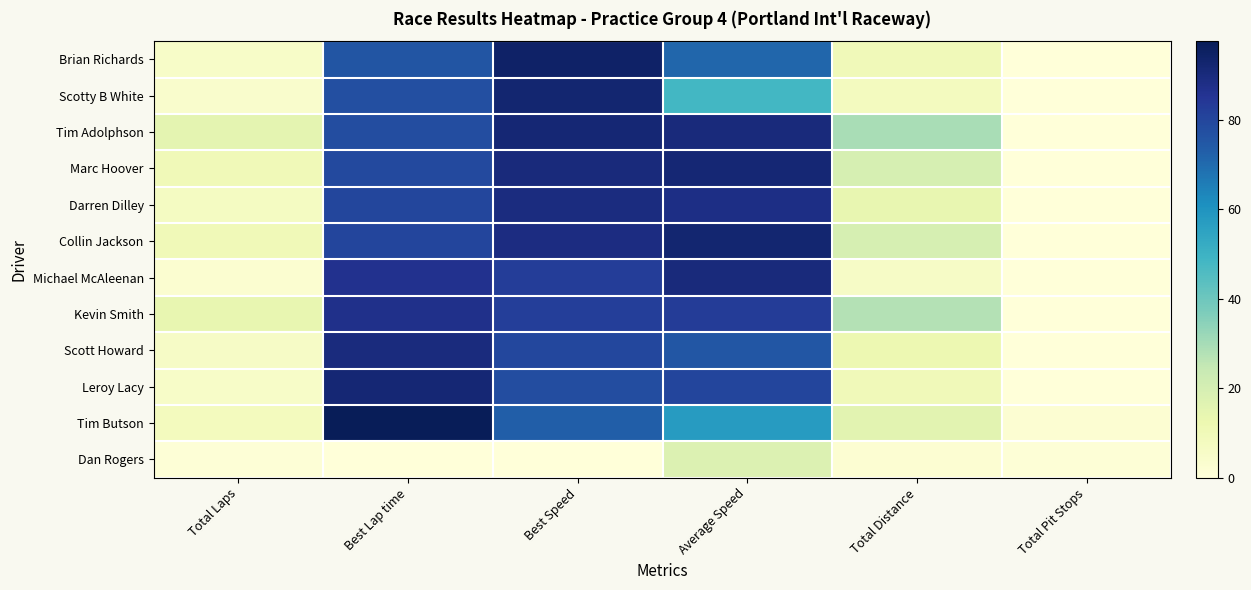

Reading right to left, list all the values displayed in this chart.

Brian Richards: Total Pit Stops=0.0	Total Distance=9.9	Average Speed=71.0	Best Speed=94.1	Best Lap time=75.6	Total Laps=5.0
Scotty B White: Total Pit Stops=0.0	Total Distance=7.9	Average Speed=48.1	Best Speed=92.4	Best Lap time=77.1	Total Laps=4.0
Tim Adolphson: Total Pit Stops=0.0	Total Distance=29.7	Average Speed=89.9	Best Speed=91.5	Best Lap time=77.8	Total Laps=15.0
Marc Hoover: Total Pit Stops=0.0	Total Distance=19.8	Average Speed=91.8	Best Speed=89.9	Best Lap time=79.2	Total Laps=10.0
Darren Dilley: Total Pit Stops=0.0	Total Distance=13.8	Average Speed=88.1	Best Speed=89.2	Best Lap time=79.8	Total Laps=7.0
Collin Jackson: Total Pit Stops=0.0	Total Distance=19.8	Average Speed=92.4	Best Speed=88.9	Best Lap time=80.0	Total Laps=10.0
Michael McAleenan: Total Pit Stops=0.0	Total Distance=5.9	Average Speed=90.1	Best Speed=82.6	Best Lap time=86.2	Total Laps=3.0
Kevin Smith: Total Pit Stops=0.0	Total Distance=27.7	Average Speed=82.9	Best Speed=81.9	Best Lap time=86.9	Total Laps=14.0
Scott Howard: Total Pit Stops=0.0	Total Distance=11.9	Average Speed=75.3	Best Speed=79.4	Best Lap time=89.6	Total Laps=6.0
Leroy Lacy: Total Pit Stops=0.0	Total Distance=9.9	Average Speed=80.4	Best Speed=77.8	Best Lap time=91.4	Total Laps=5.0
Tim Butson: Total Pit Stops=2.0	Total Distance=15.8	Average Speed=57.3	Best Speed=73.0	Best Lap time=97.5	Total Laps=8.0
Dan Rogers: Total Pit Stops=1.0	Total Distance=2.0	Average Speed=17.5	Best Speed=0.0	Best Lap time=0.0	Total Laps=1.0